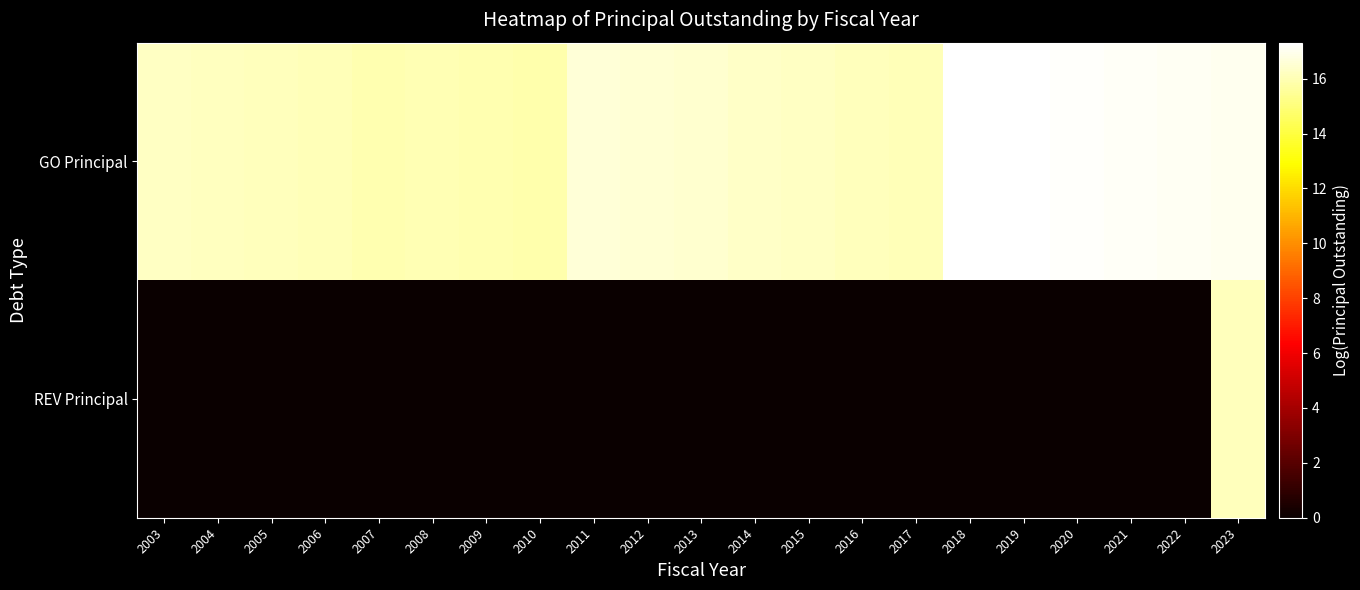

What is the difference between the highest and lowest values at 2006?

16.0